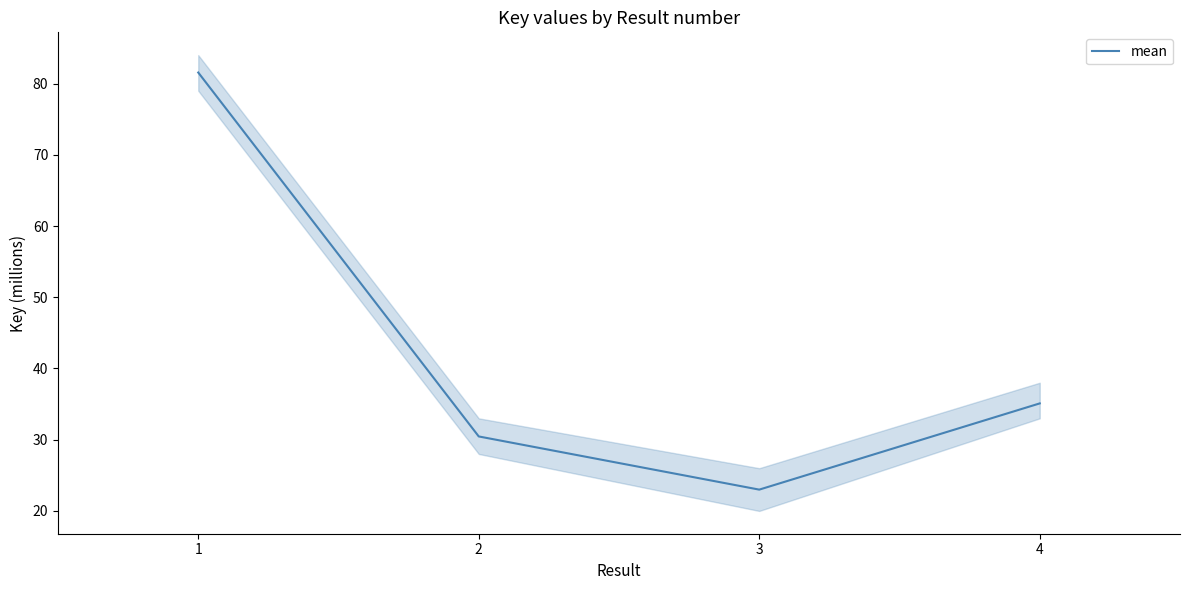

How many data points are above 35?

2